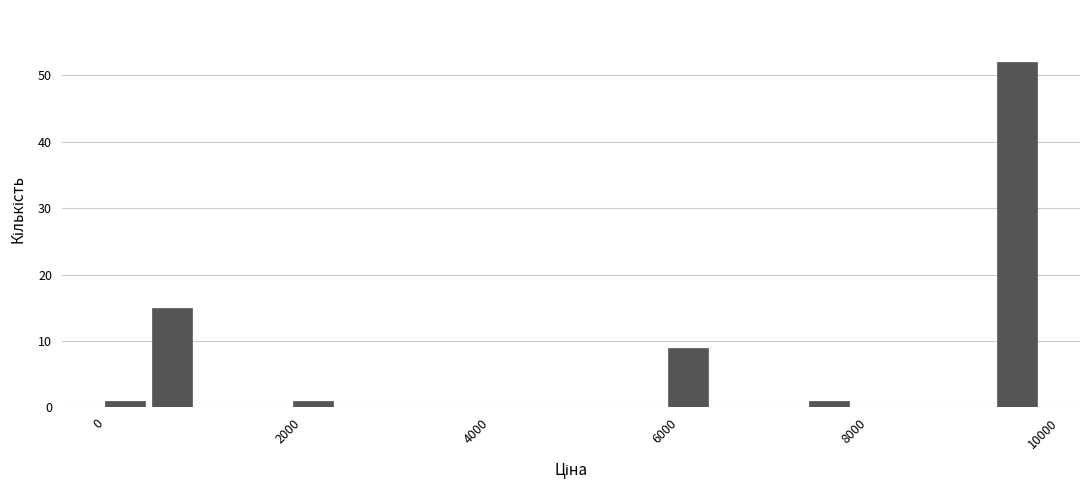

Read against the x-axis, roughly where is the centre of the tallest bar?

9800